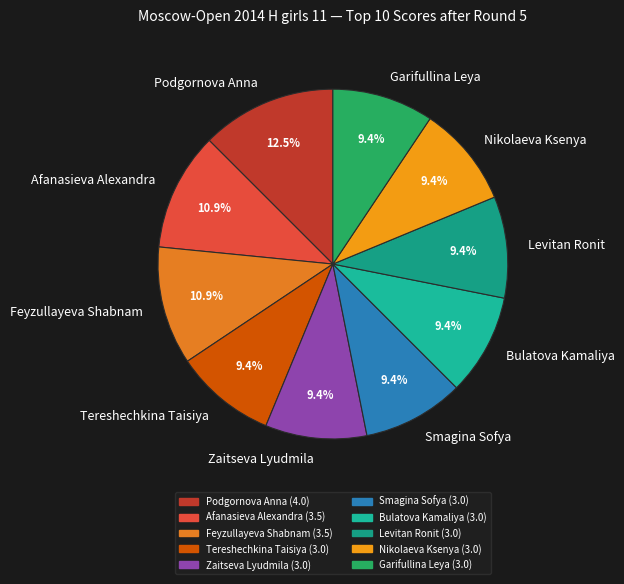

Between Podgornova Anna and Afanasieva Alexandra, which is larger?

Podgornova Anna